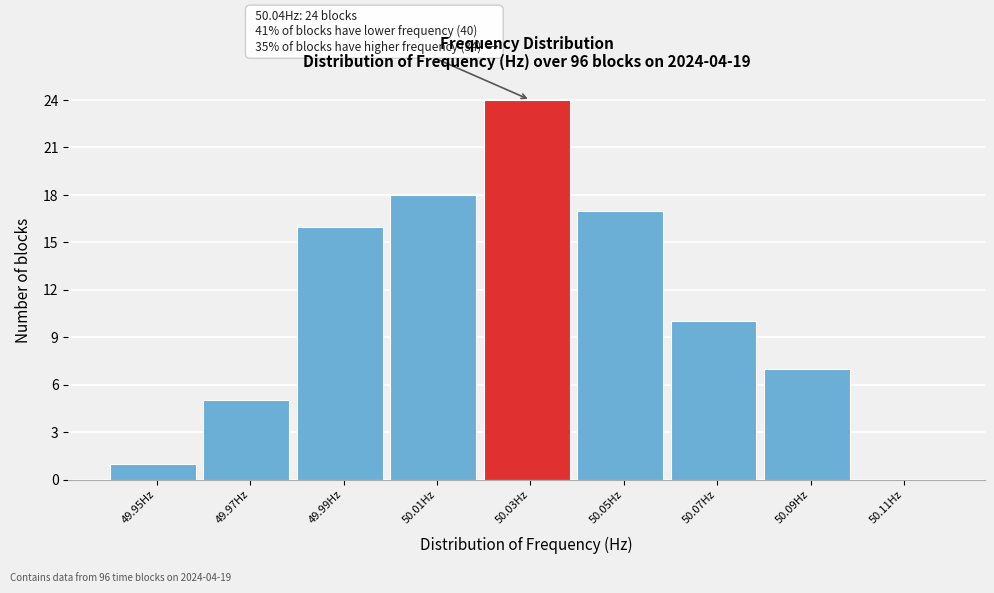

Reading right to left, extract all data points from this chart.

50.11Hz=0	50.09Hz=7	50.07Hz=10	50.05Hz=17	50.03Hz=24	50.01Hz=18	49.99Hz=16	49.97Hz=5	49.95Hz=1